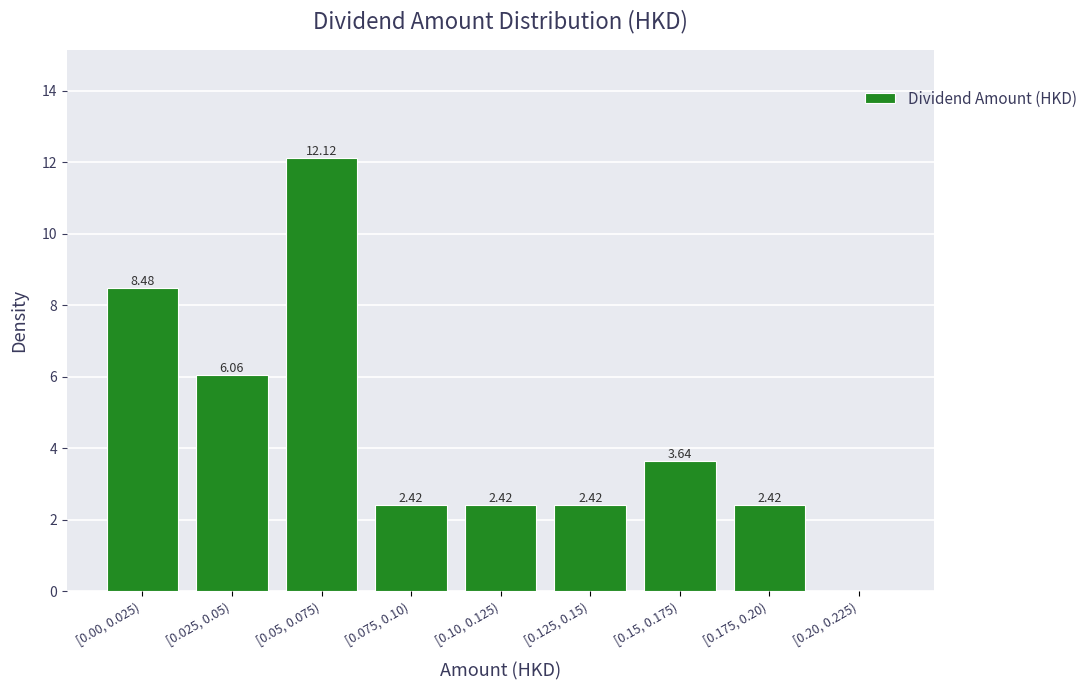

What is the sum of the values at [0.125, 0.15) and [0.00, 0.025)?

10.9